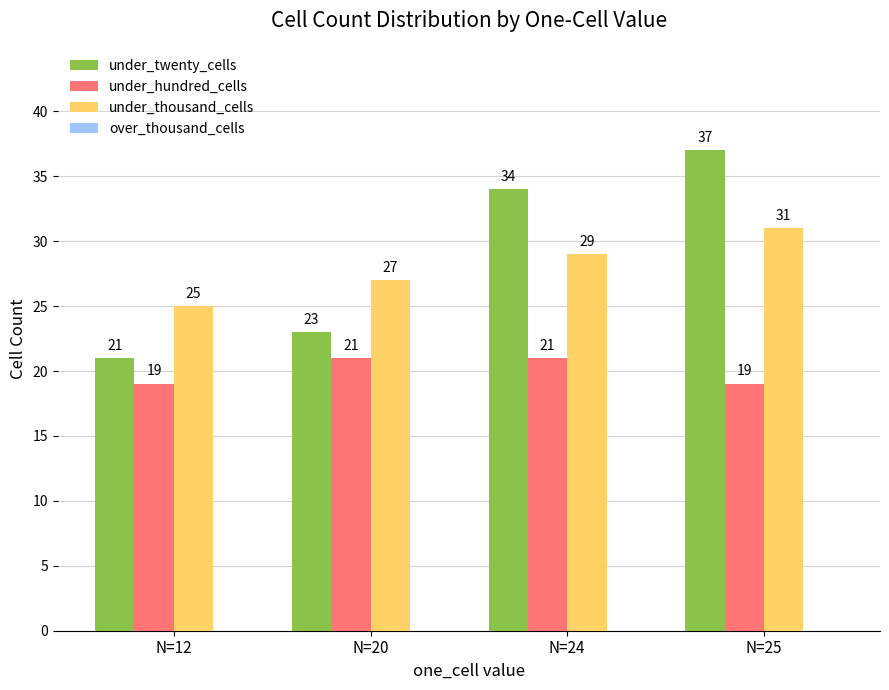

Which category has the highest value in the under_thousand_cells series?

N=25